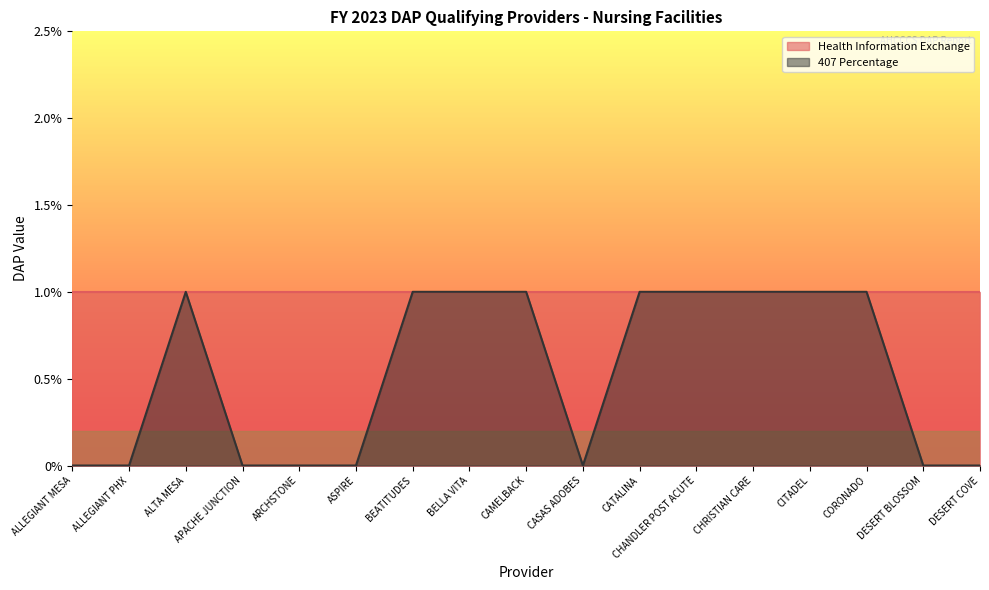

What position from the right is CATALINA?

7